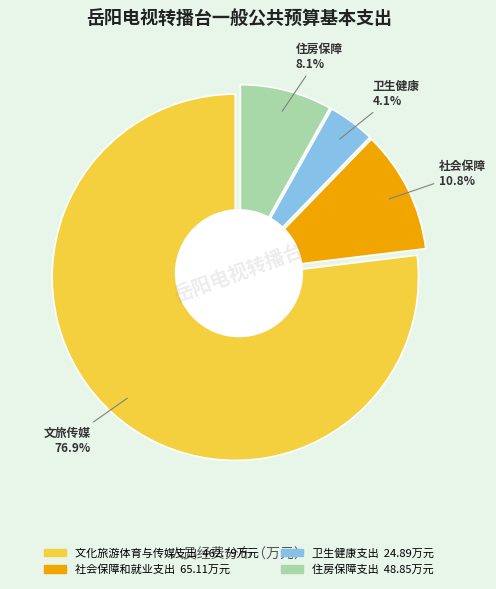

Is there a majority slice in this chart?

Yes